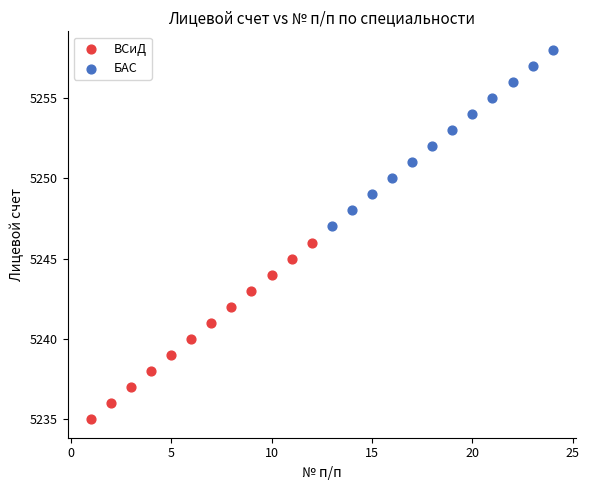

What are all the series names shown in the legend?

ВСиД, БАС